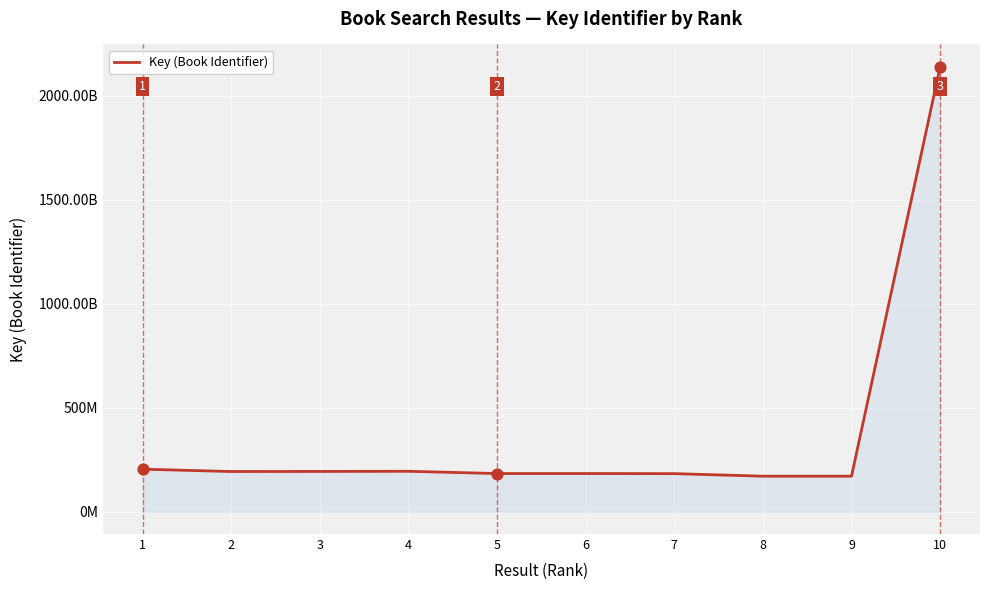

What is the change in value from 5 to 8?

-12756409